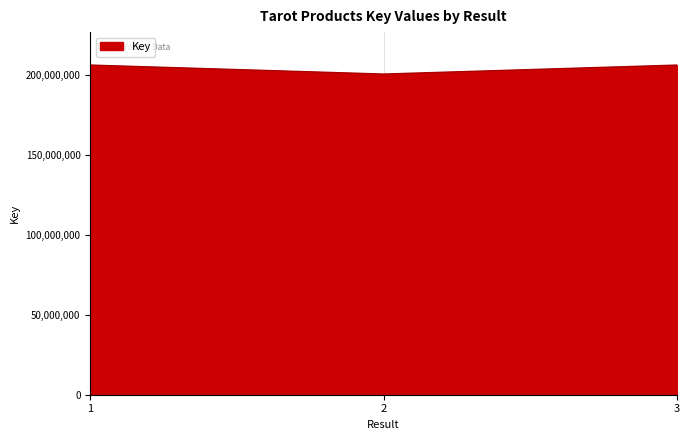

What is the sum of all values?

613105691